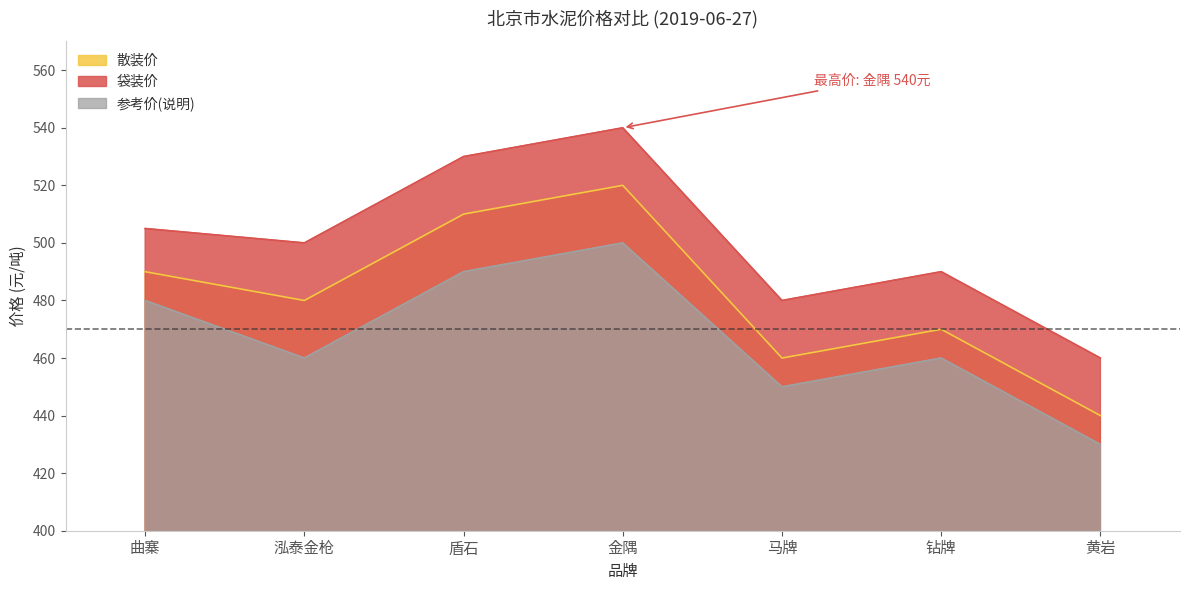

Reading right to left, list all the values displayed in this chart.

散装价: 440	470	460	520	510	480	490
袋装价: 460	490	480	540	530	500	505
参考价(说明): 430	460	450	500	490	460	480